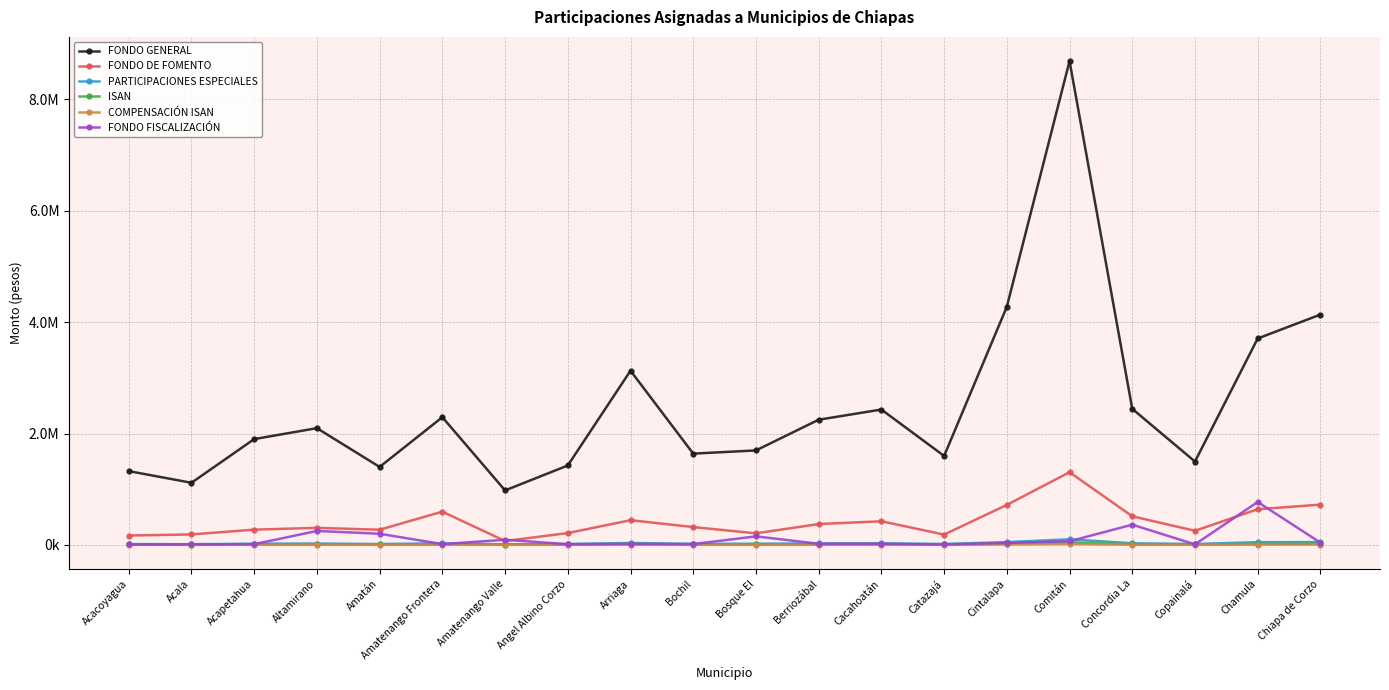

Does the chart display data point markers on the line(s)?

Yes